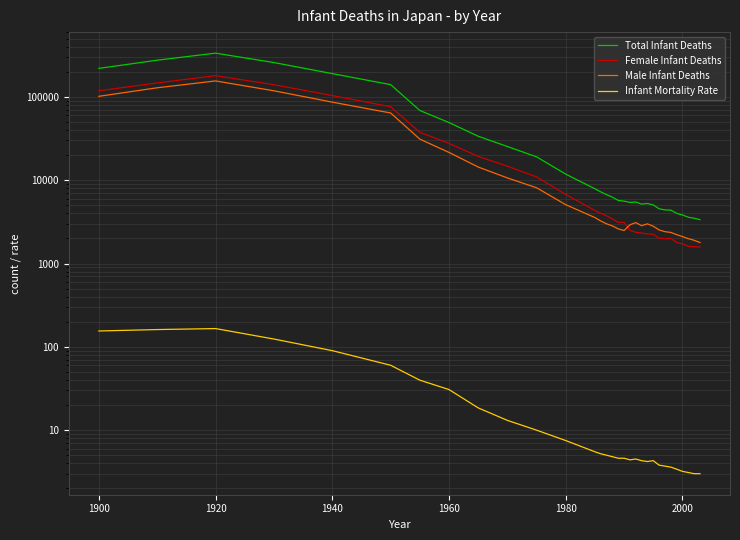

How many interior local peaks does the Female Infant Deaths series have?

3